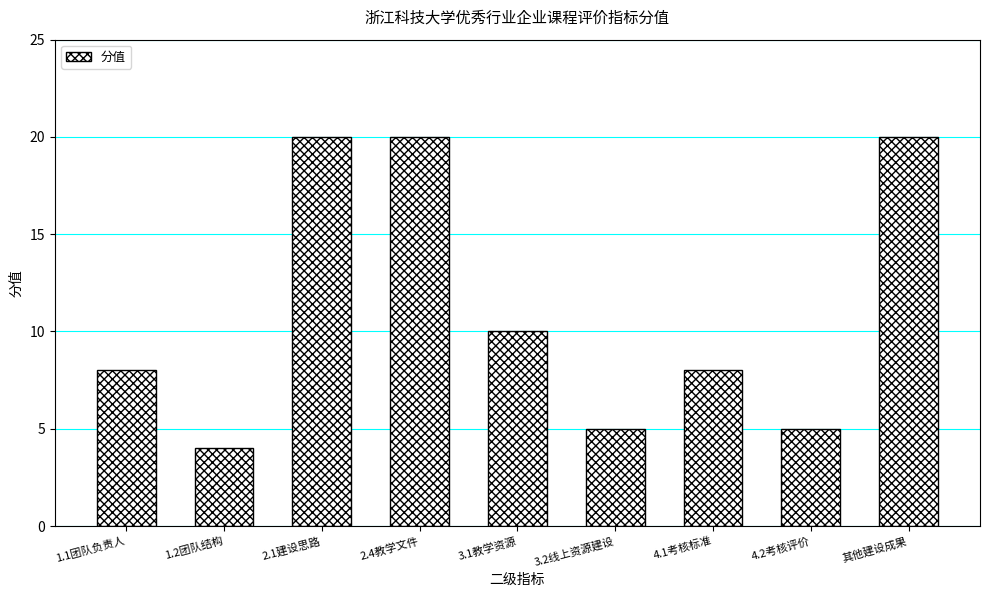

What is the sum of all values?

100